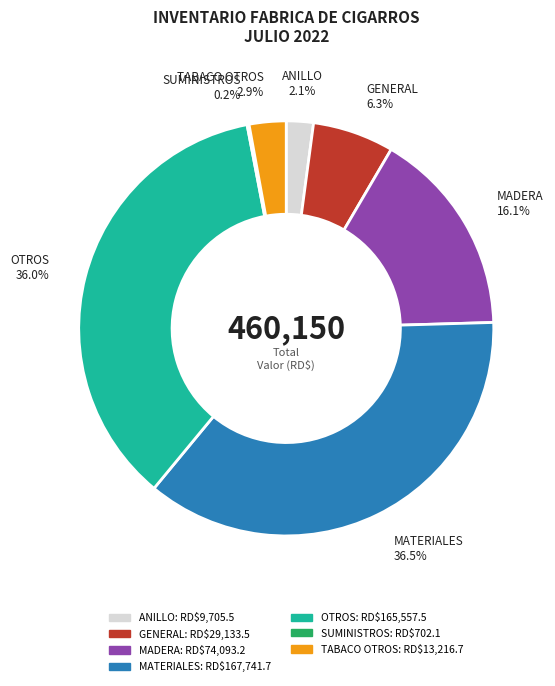

Is there any slice that represents more than half of the pie?

No